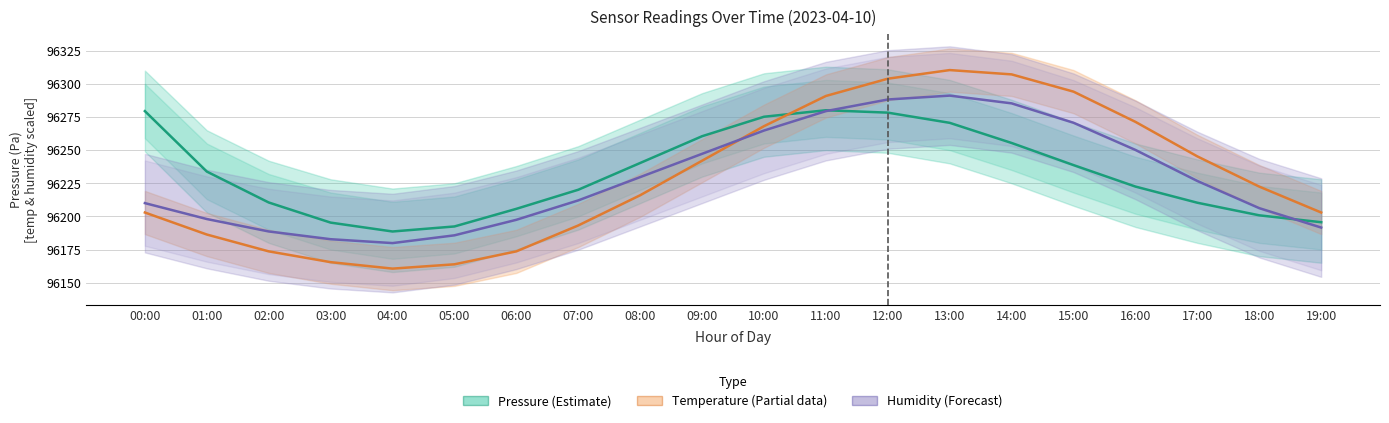

Is it true that Pressure (Pa) equals 133495.4 at 17:00?

False